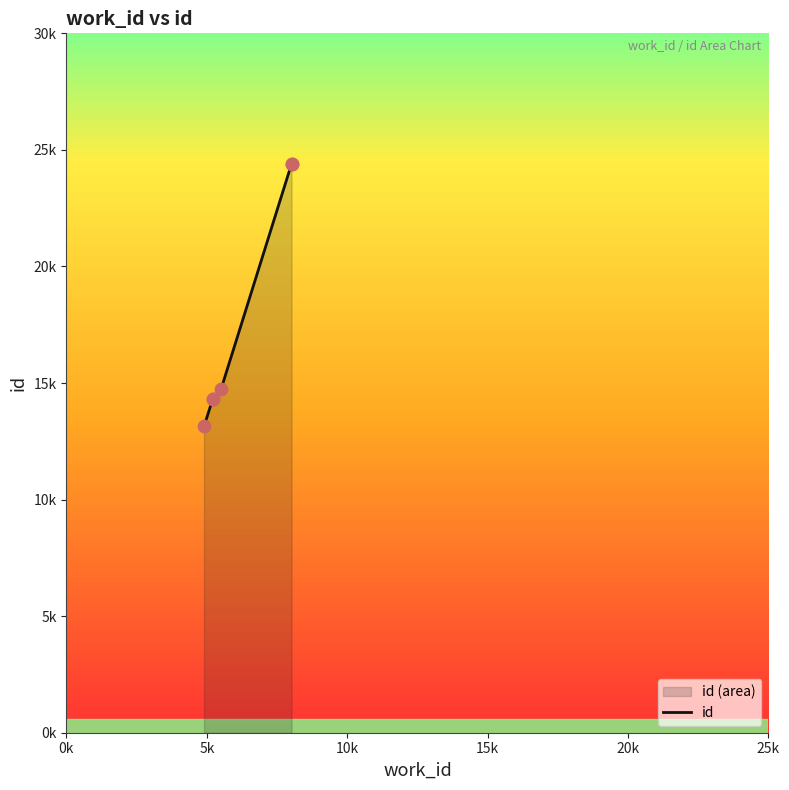

Between 5208 and 5208, which is larger?

5208